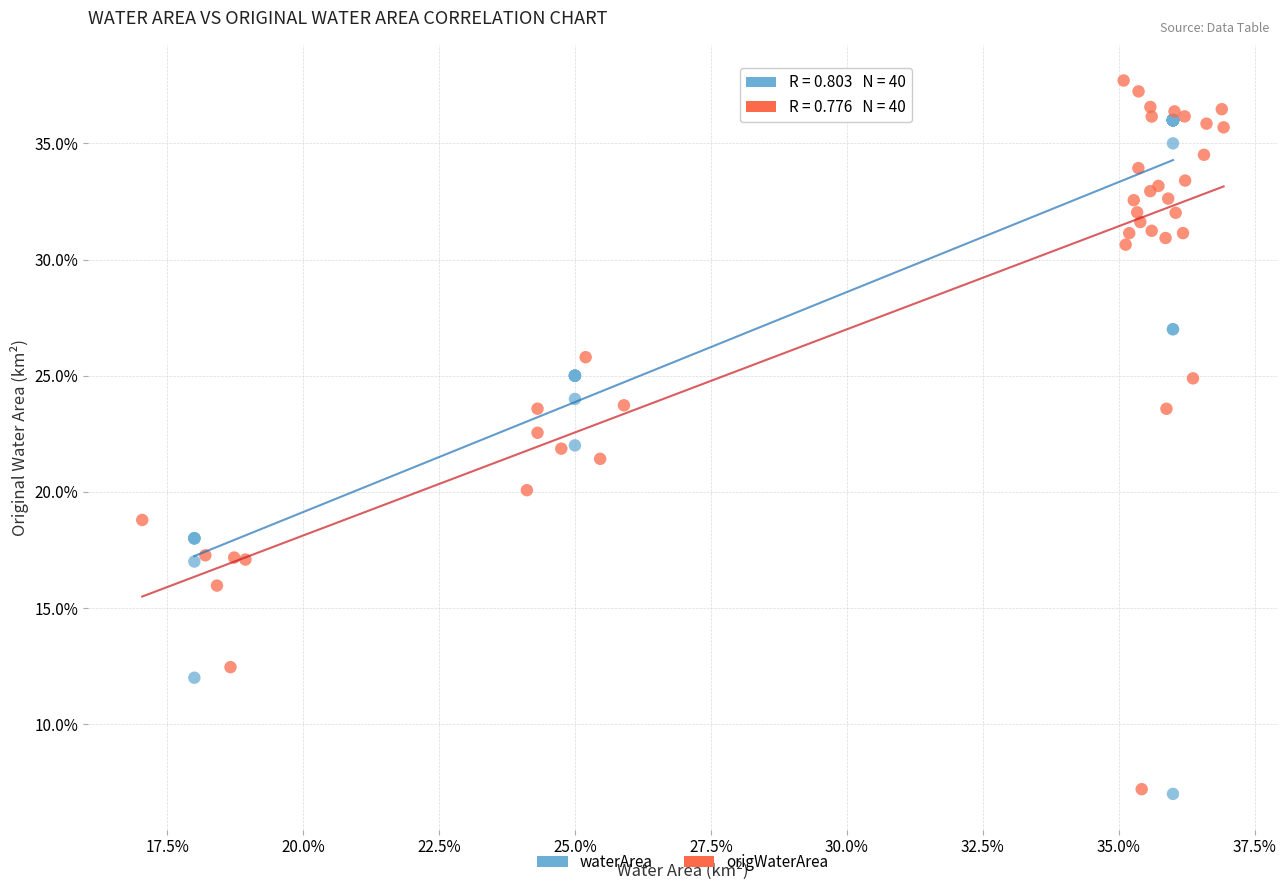

What are all the series names shown in the legend?

waterArea, origWaterArea